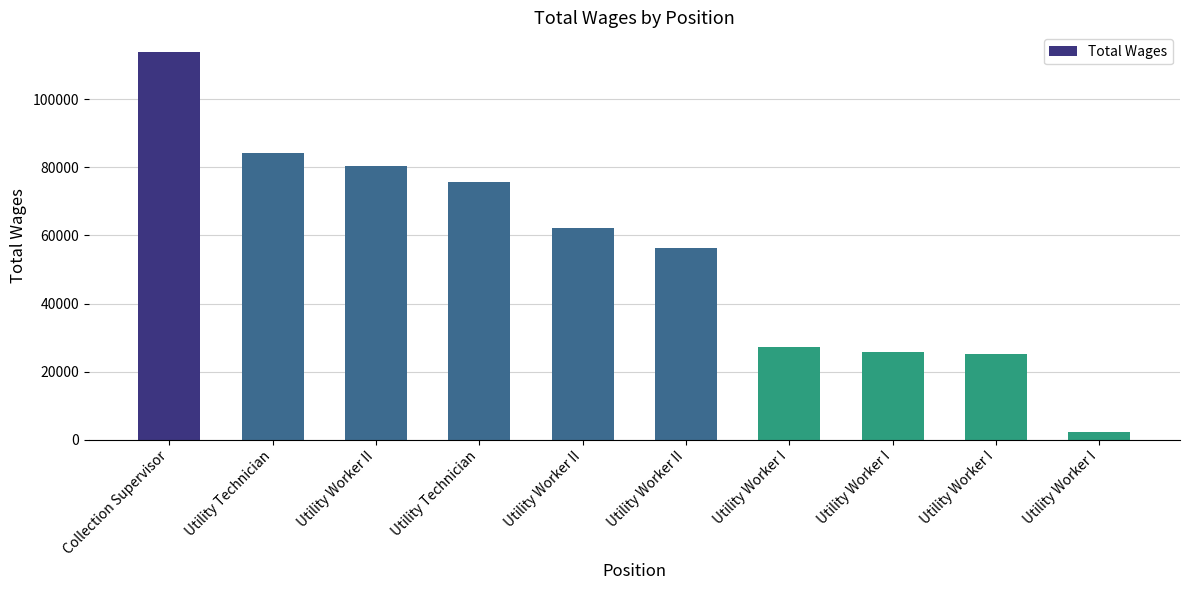

Are the bars horizontal?

No